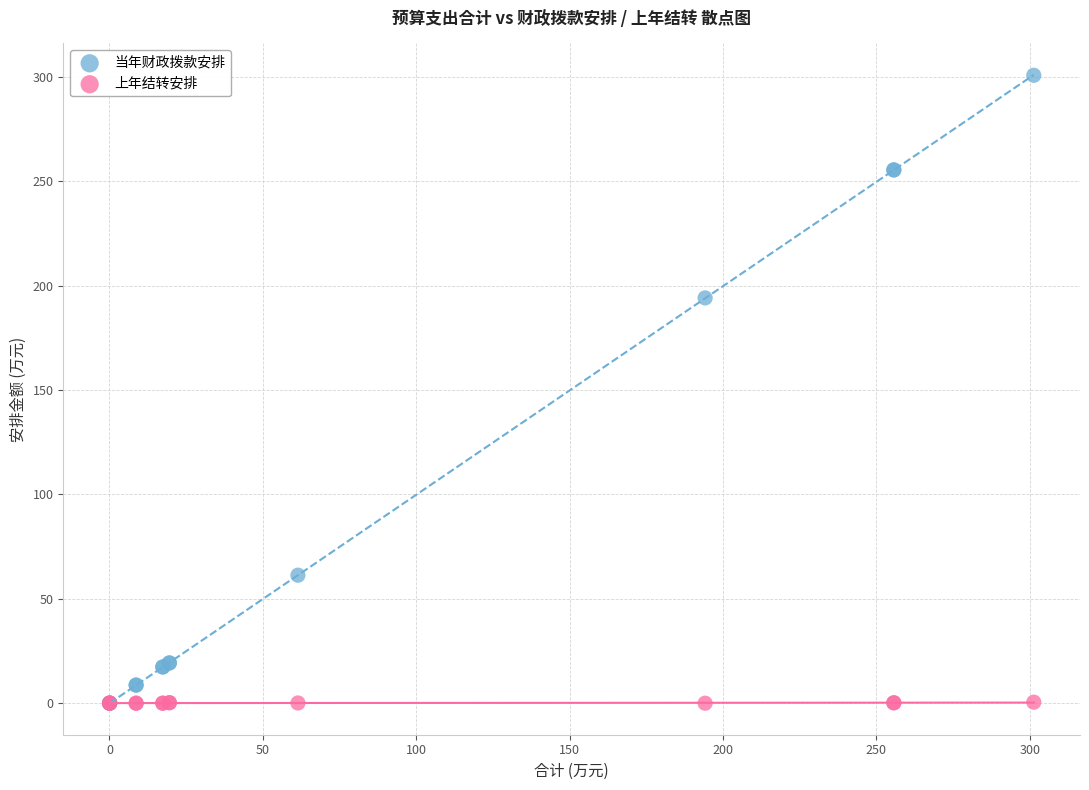

In the 当年财政拨款安排 series, what Y value is closest to 150?

194.2